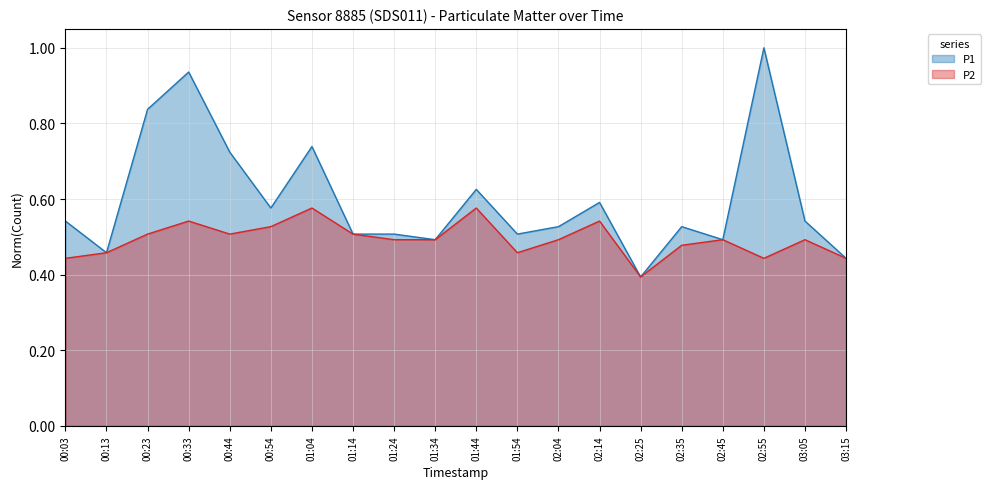

What are all the series names shown in the legend?

P1, P2